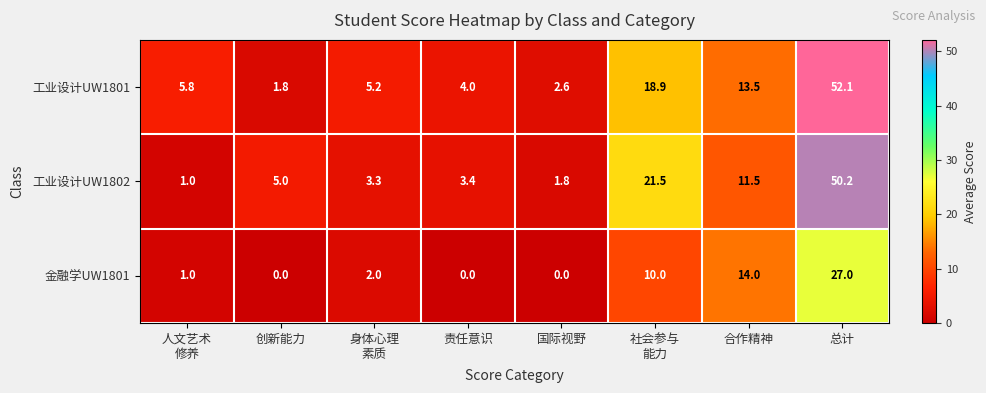

At 创新能力, list the series in order from largest to smallest.

工业设计UW1802, 工业设计UW1801, 金融学UW1801